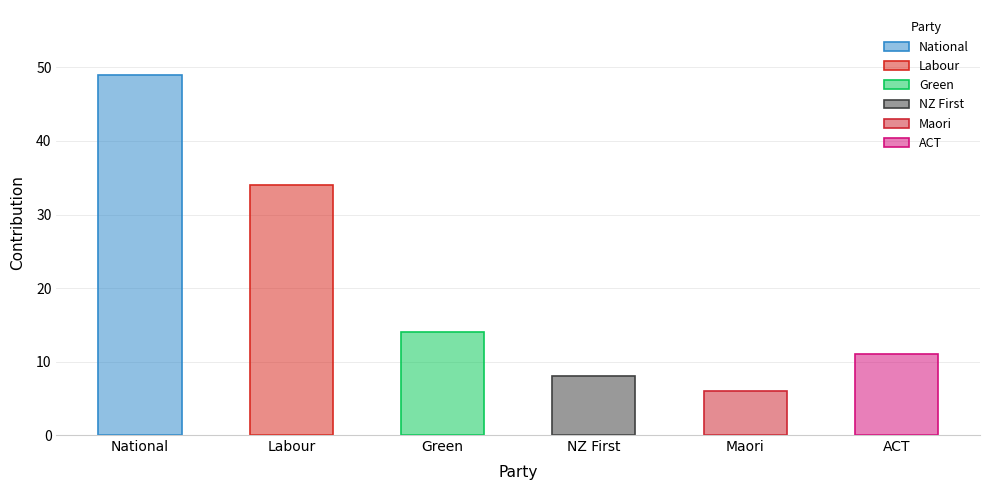

How many bars are there in total?

6